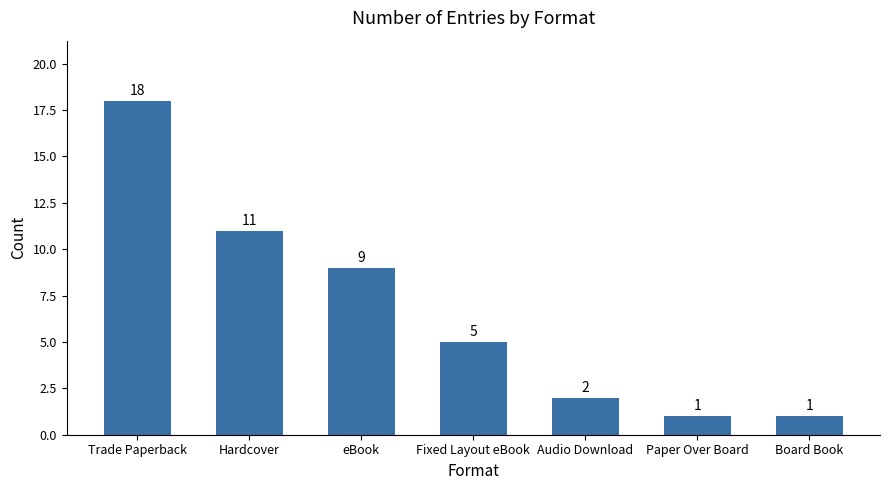

Reading right to left, transcribe all the data shown in this chart.

1	1	2	5	9	11	18